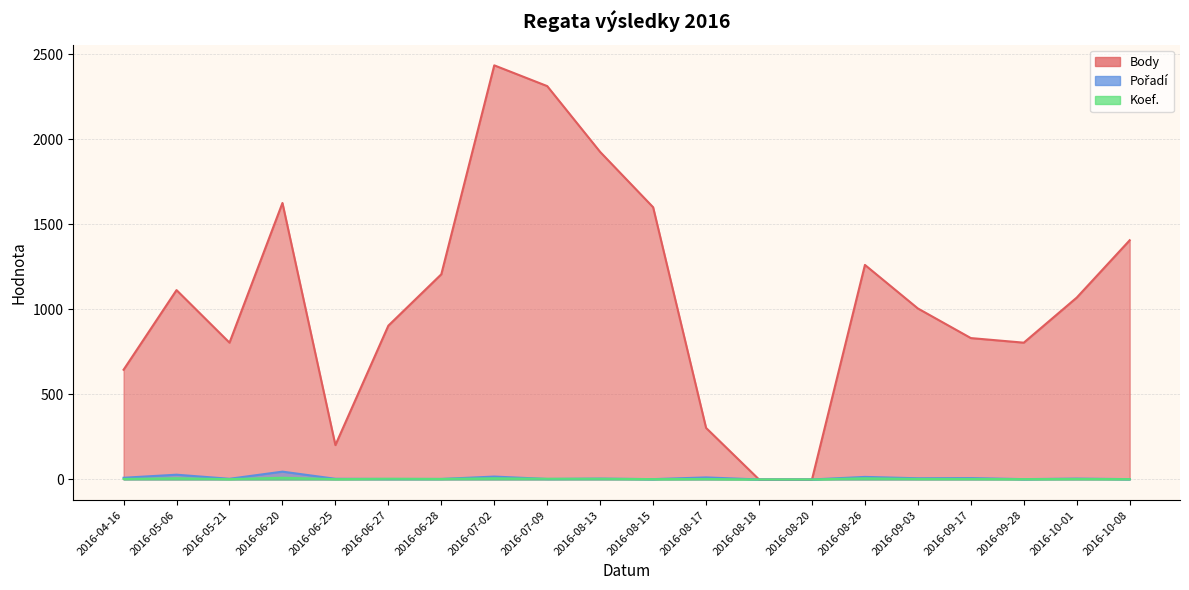

True or false: Pořadí has more than 1 points higher than both neighbors.

True